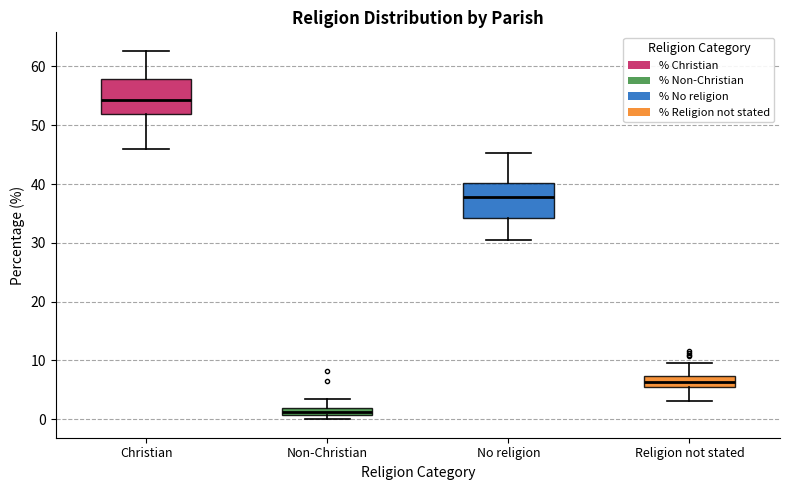

Which box has the highest median line?

Christian